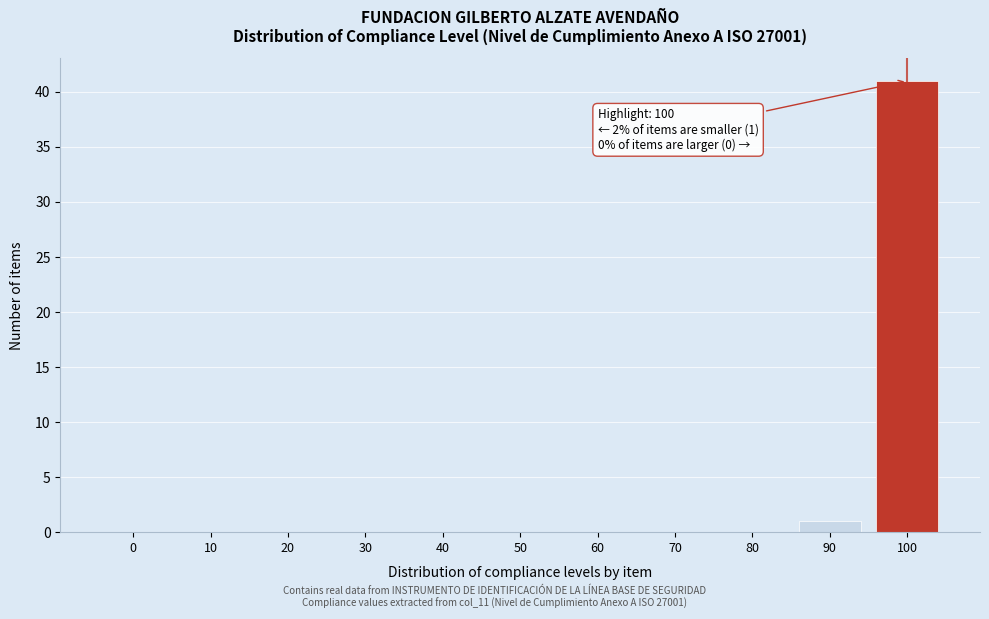

Reading left to right, what are all the values shown in this chart?

0=0	10=0	20=0	30=0	40=0	50=0	60=0	70=0	80=0	90=1	100=41